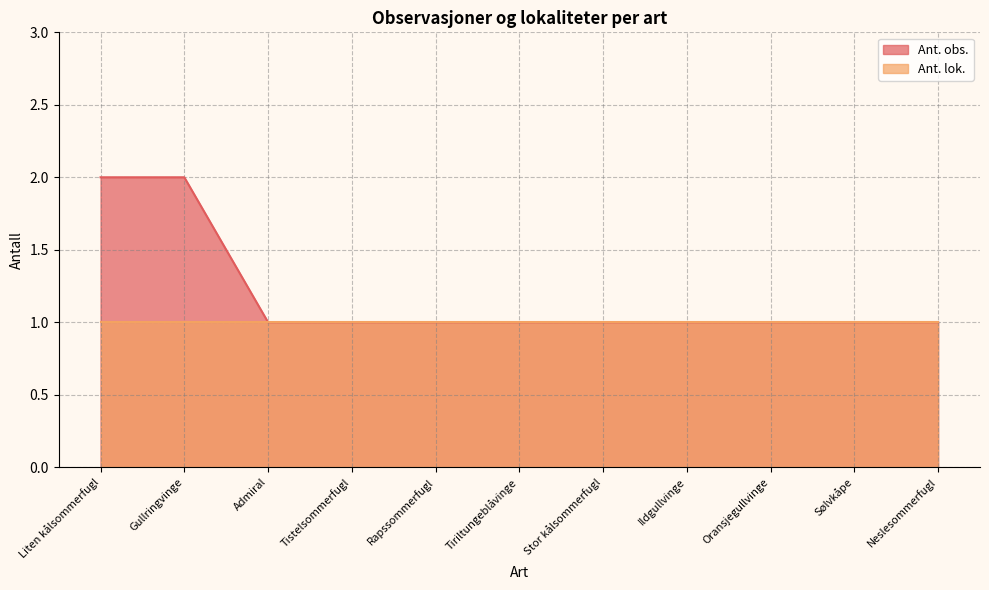

Reading left to right, list all the values displayed in this chart.

Liten kålsommerfugl=2	Gullringvinge=2	Admiral=1	Tistelsommerfugl=1	Rapssommerfugl=1	Tiriltungeblåvinge=1	Stor kålsommerfugl=1	Ildgullvinge=1	Oransjegullvinge=1	Sølvkåpe=1	Neslesommerfugl=1